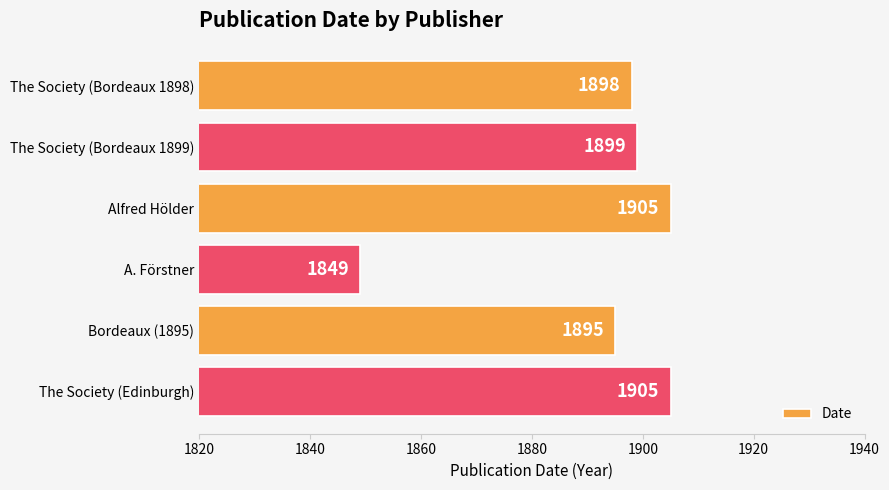

Reading bottom to top, transcribe all the data shown in this chart.

1905	1895	1849	1905	1899	1898